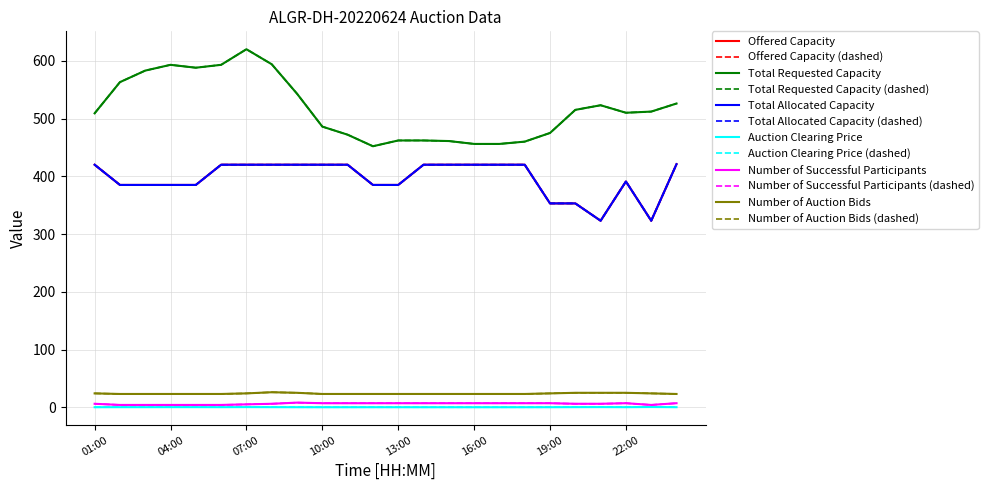

Which series has the largest total across all categories?

Total Requested Capacity